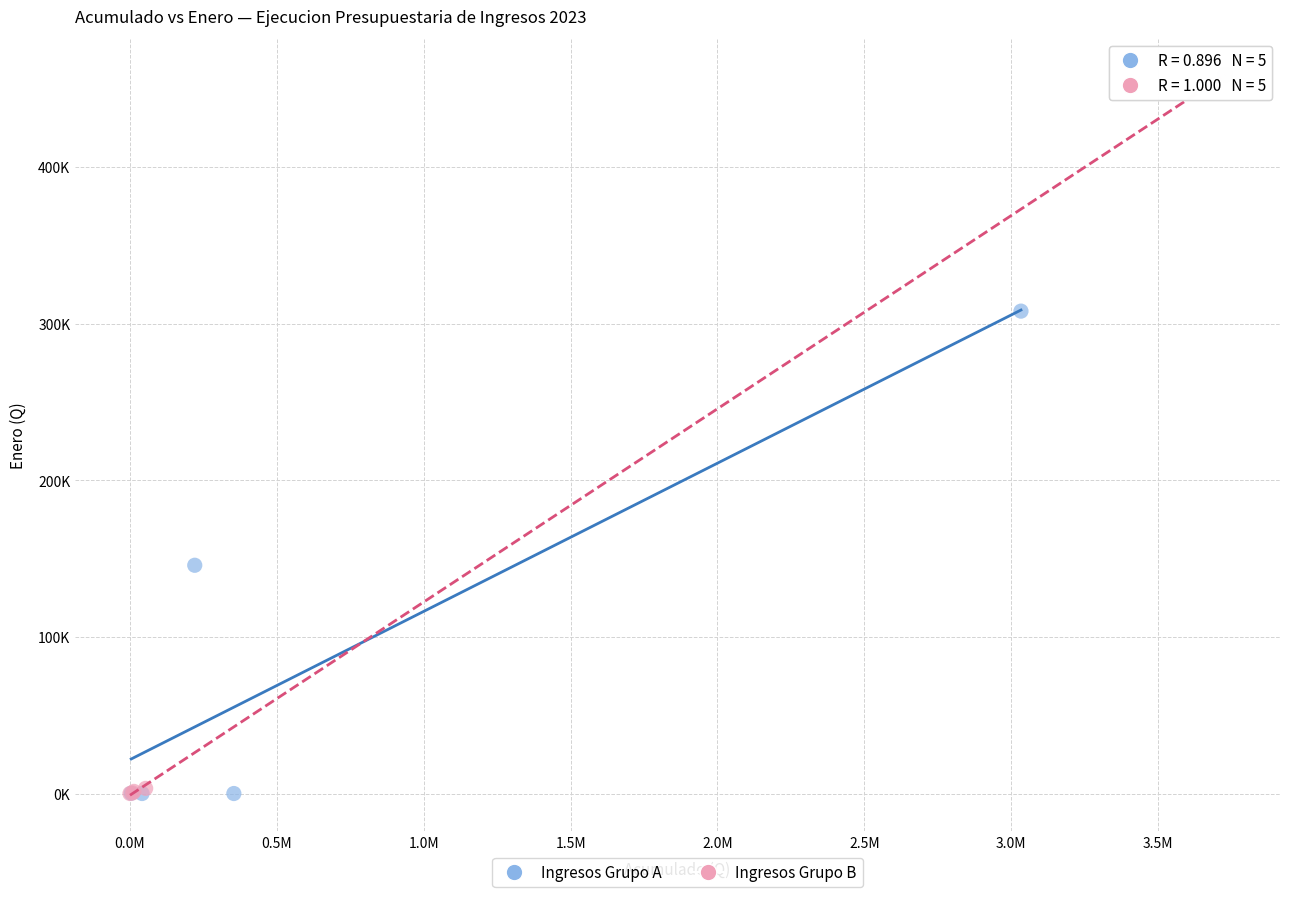

Which series has the widest spread of Y values?

Ingresos Grupo B